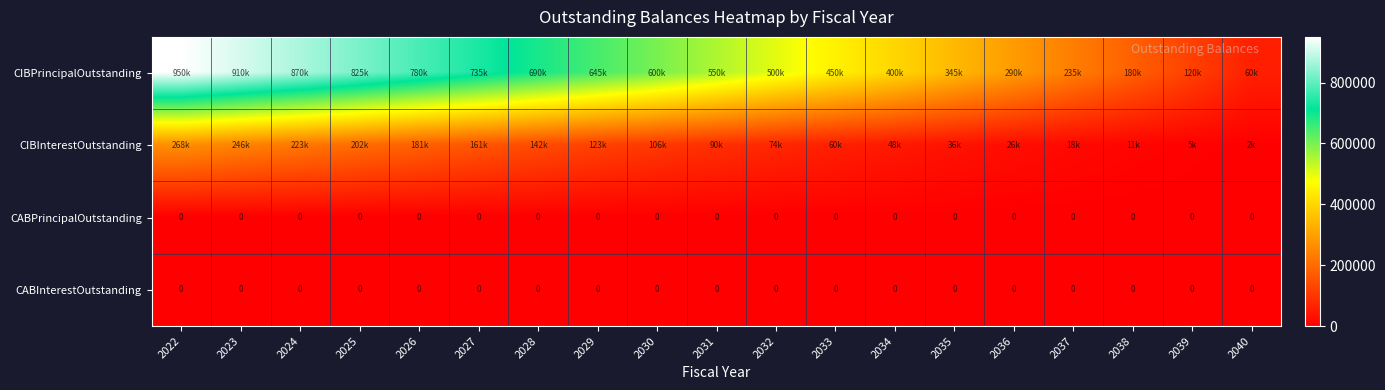

The value of CABInterestOutstanding at 2032 is 0. True or false?

True